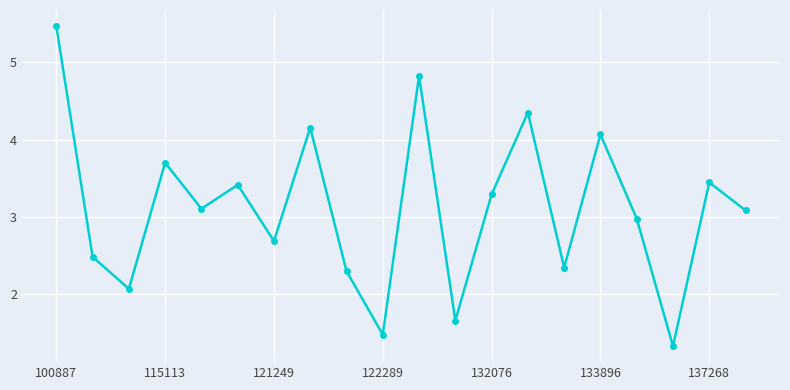

How many interior local peaks (higher than both neighbors) does the data have?

7